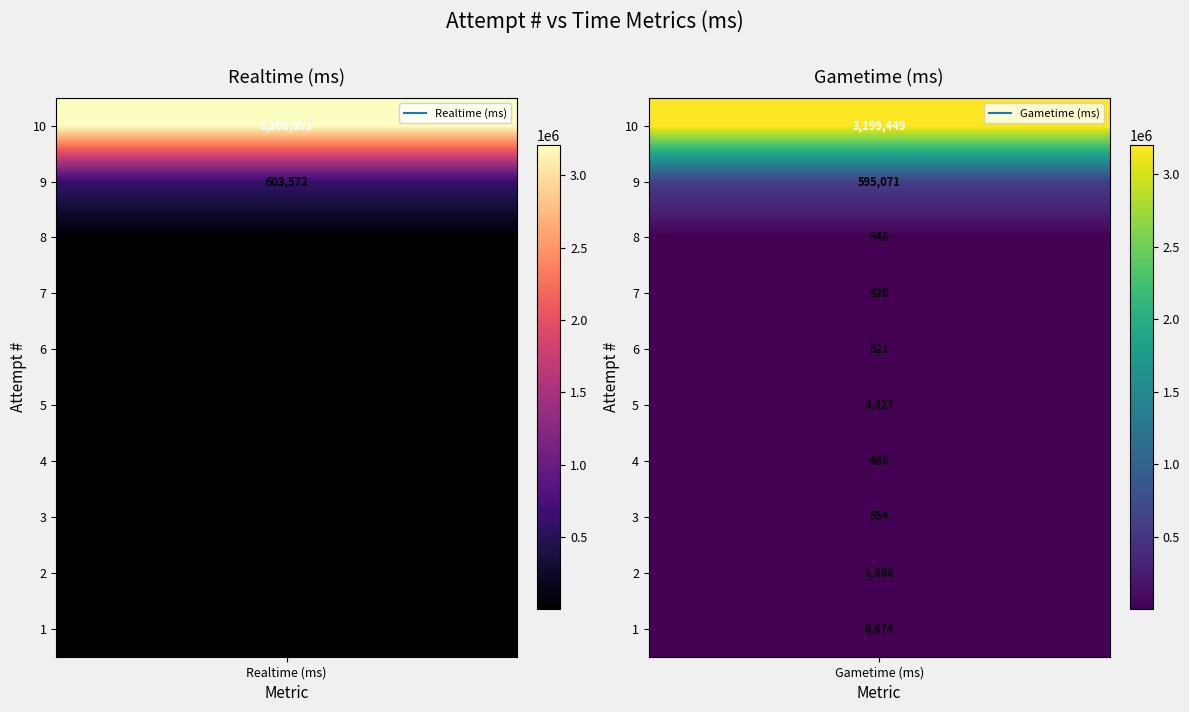

What is the sum of the 1 values at 1 and 0?

13348